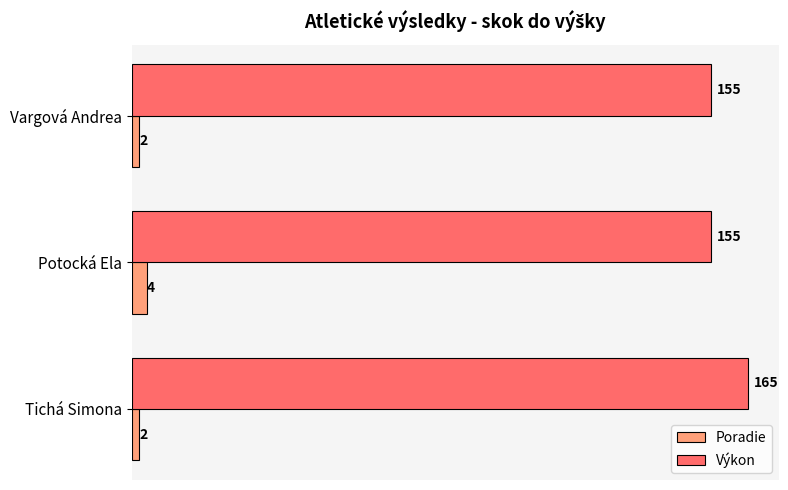

Rank the series by their maximum value, from lowest to highest.

Poradie, Výkon